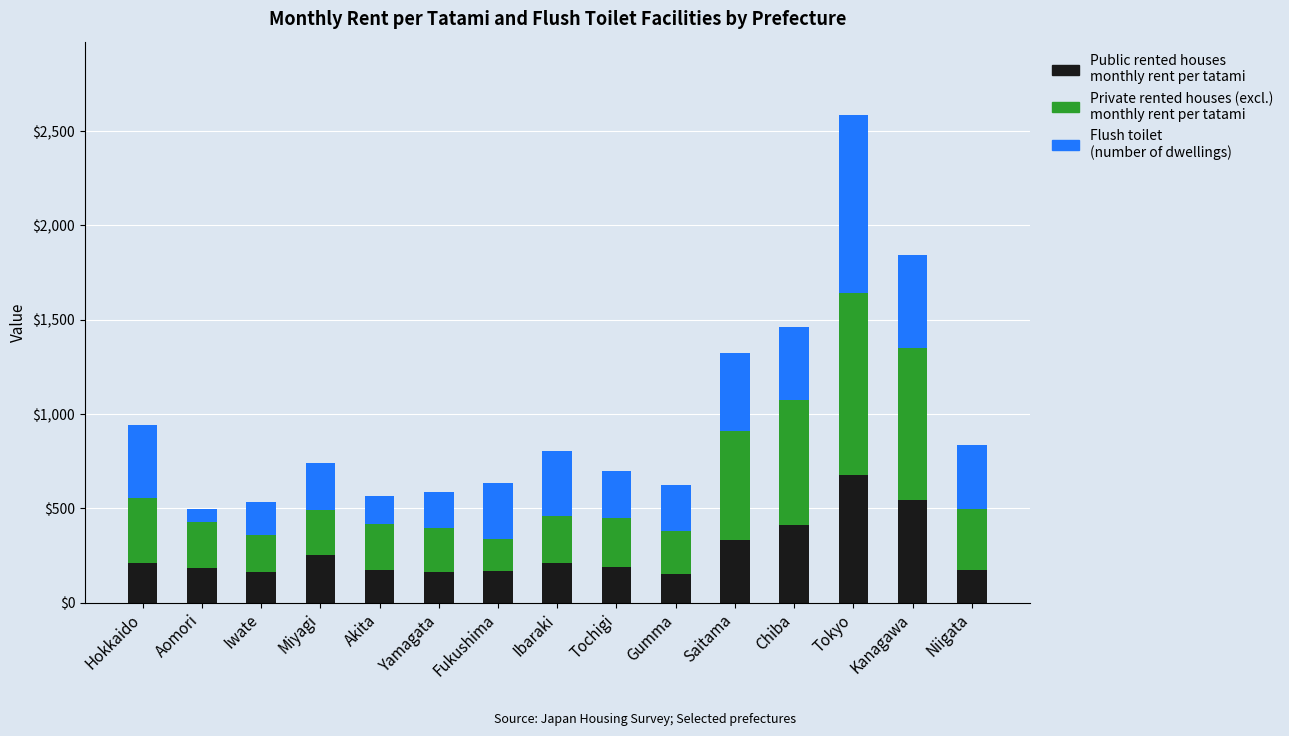

At which category is the sum across all series the highest?

Tokyo